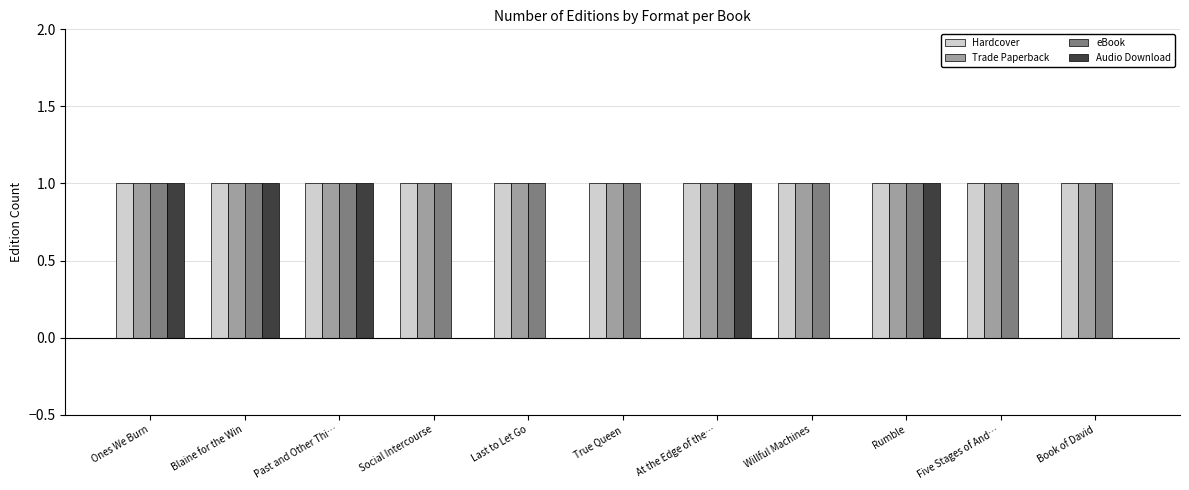

Is it true that Trade Paperback equals 1 at Five Stages of And…?

True